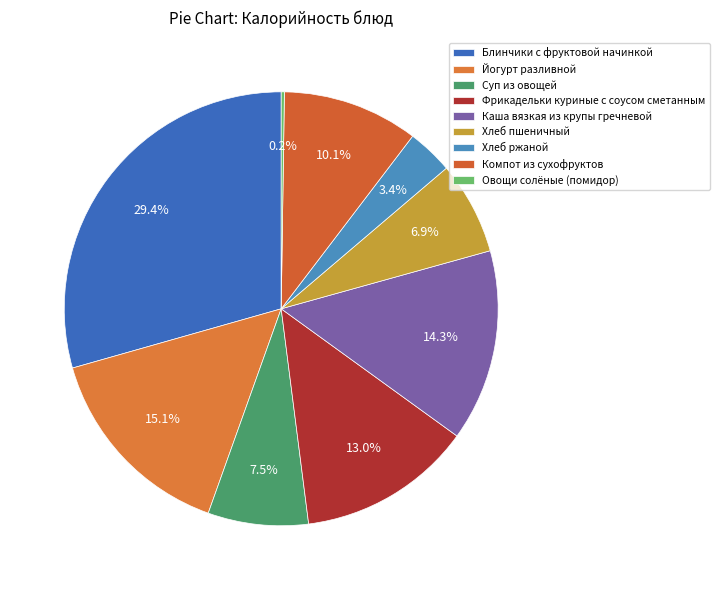

Rank the categories by value from lowest to highest.

Овощи солёные (помидор), Хлеб ржаной, Хлеб пшеничный, Суп из овощей, Компот из сухофруктов, Фрикадельки куриные с соусом сметанным, Каша вязкая из крупы гречневой, Йогурт разливной, Блинчики с фруктовой начинкой